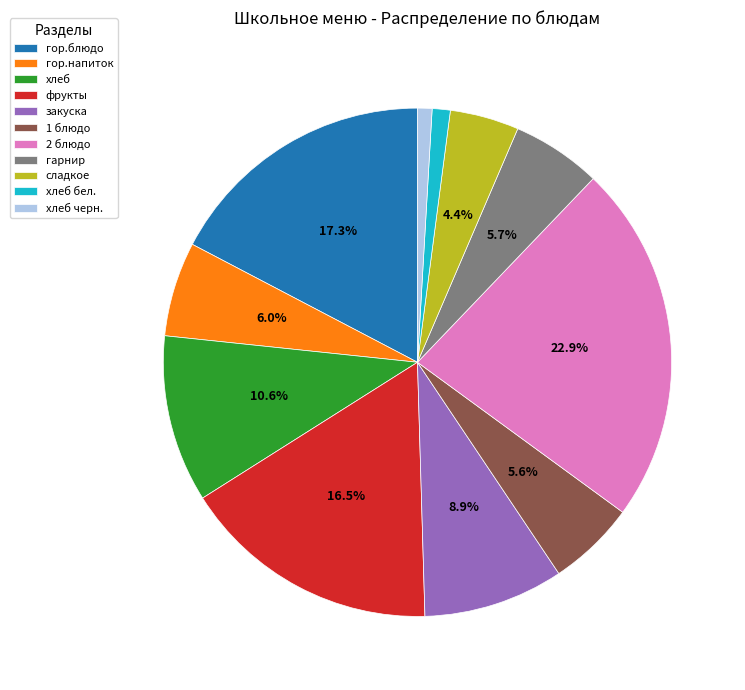

Which slice is the largest?

2 блюдо